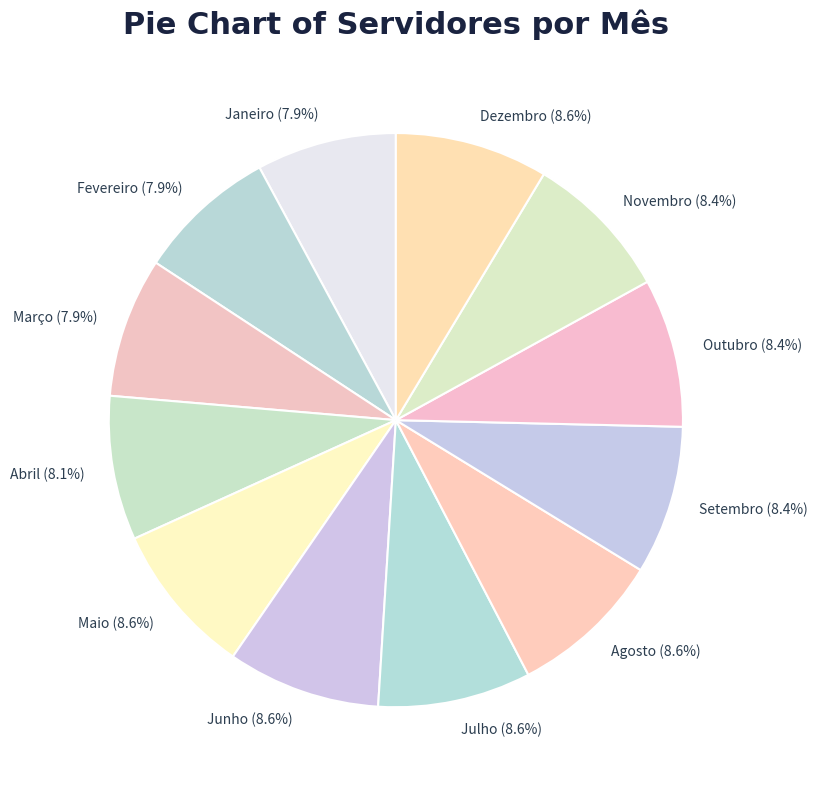

How much of the chart is everything except Janeiro?

92.1%